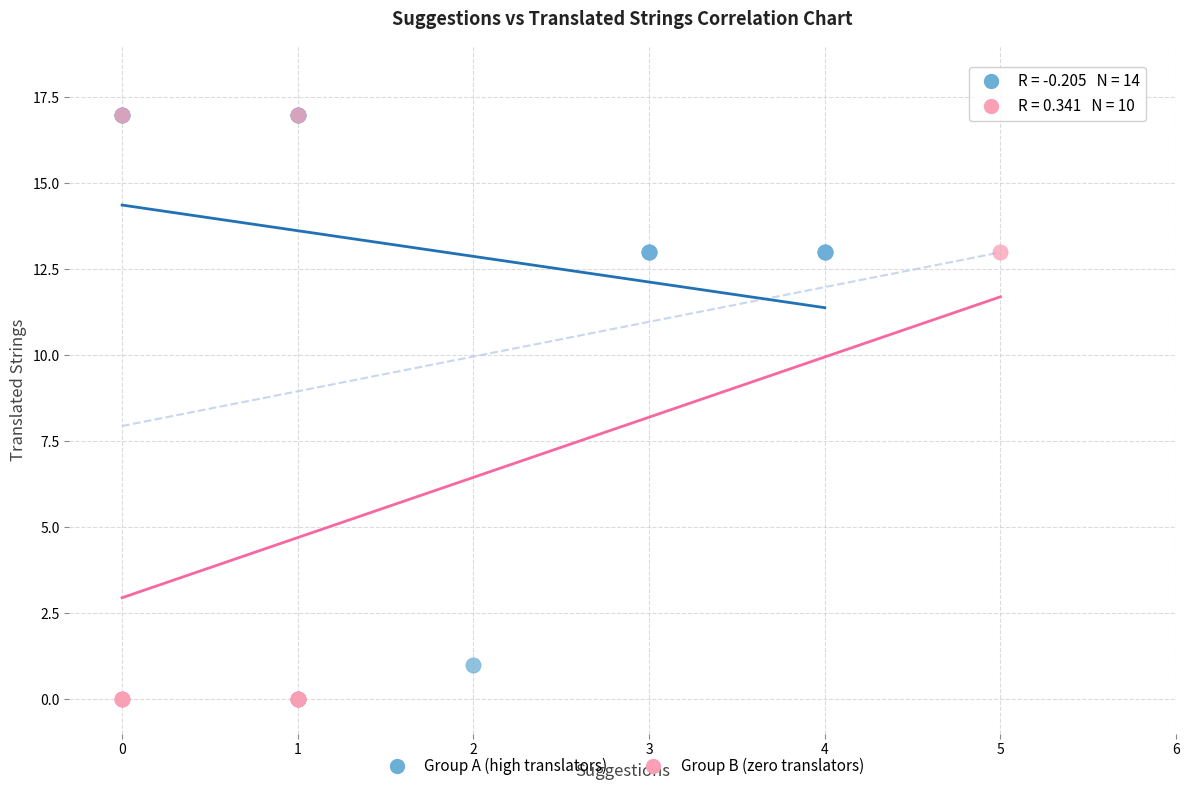

What are all the series names shown in the legend?

Group A (high translators), Group B (zero translators)